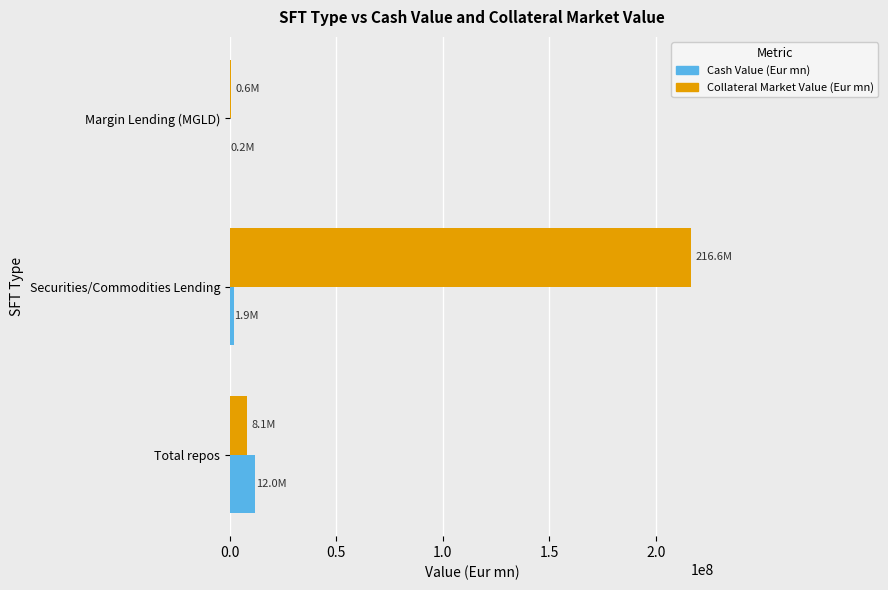

At which category is the sum across all series the highest?

Securities/Commodities Lending